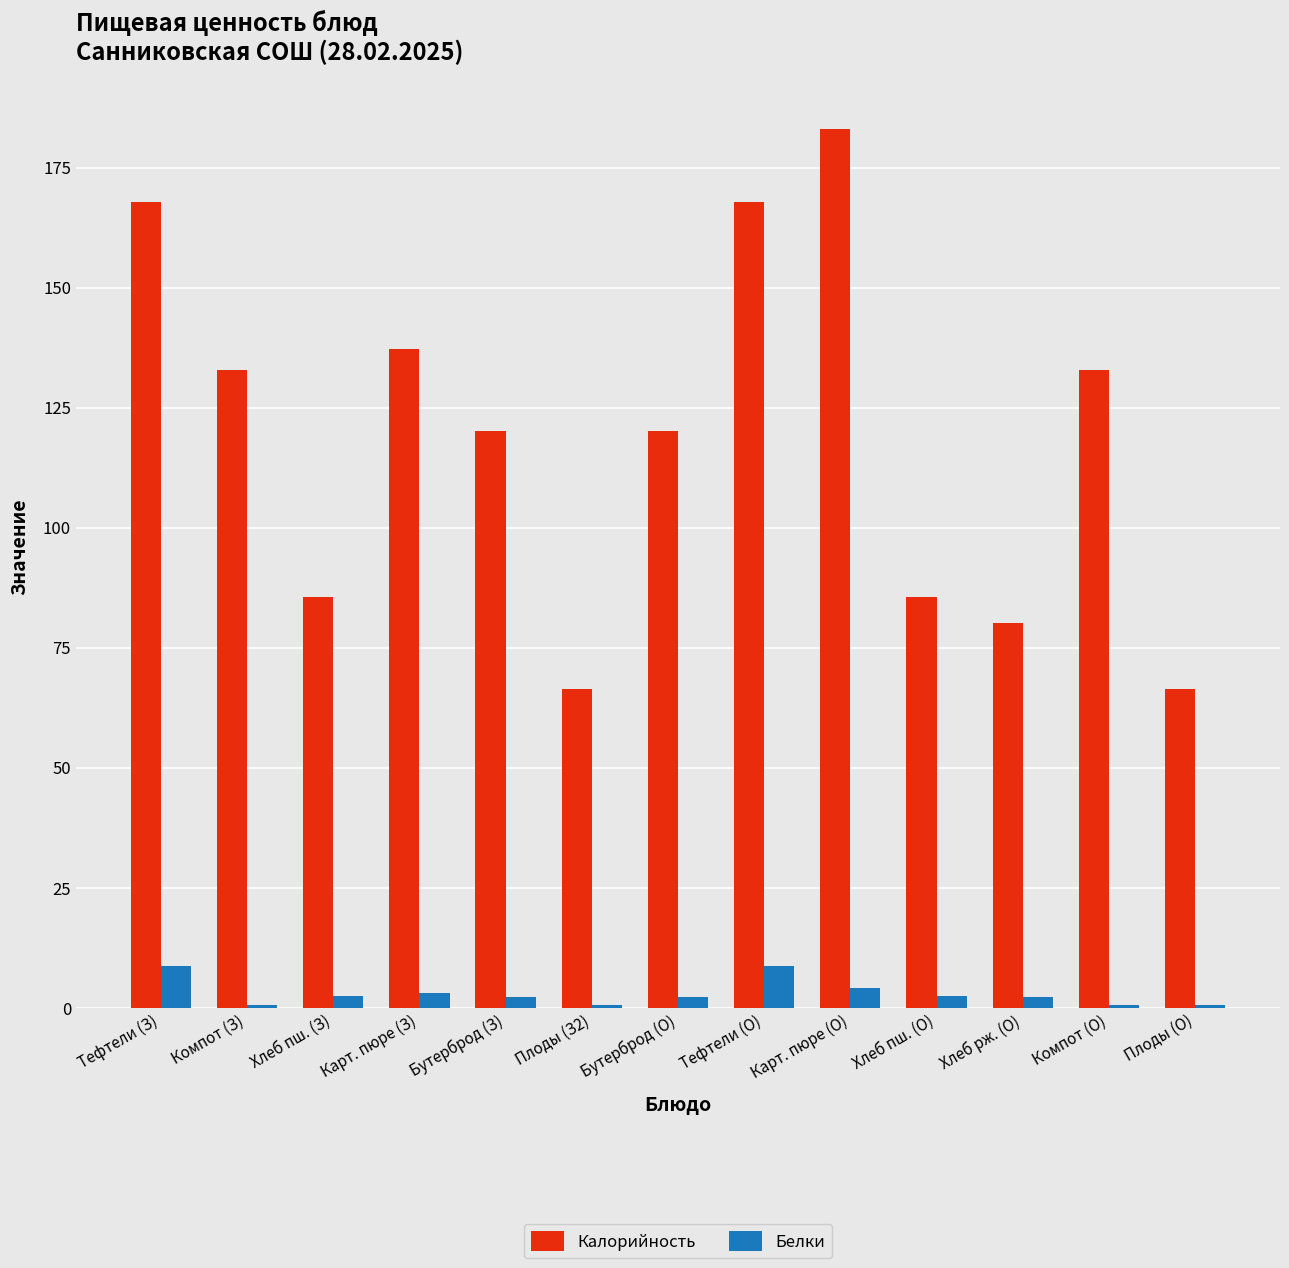

What are all the series names shown in the legend?

Калорийность, Белки